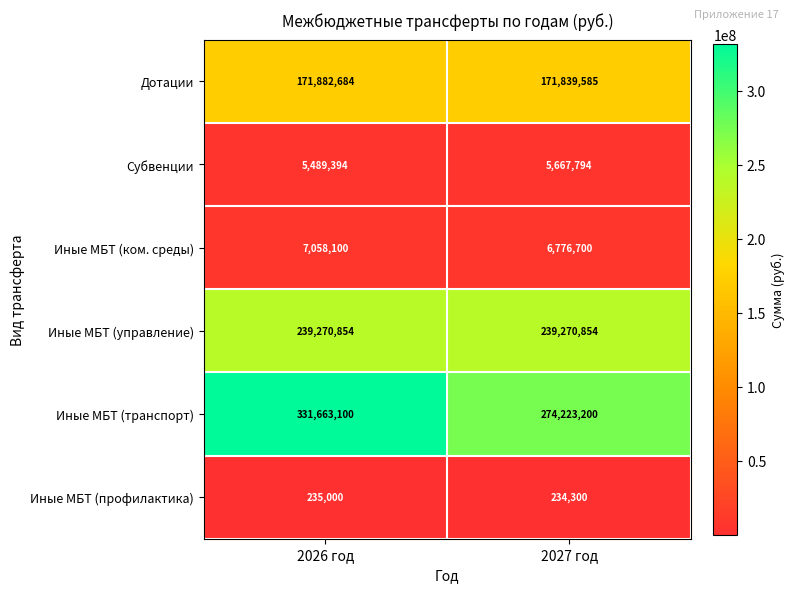

Which category has the lowest value in the Дотации series?

2027 год